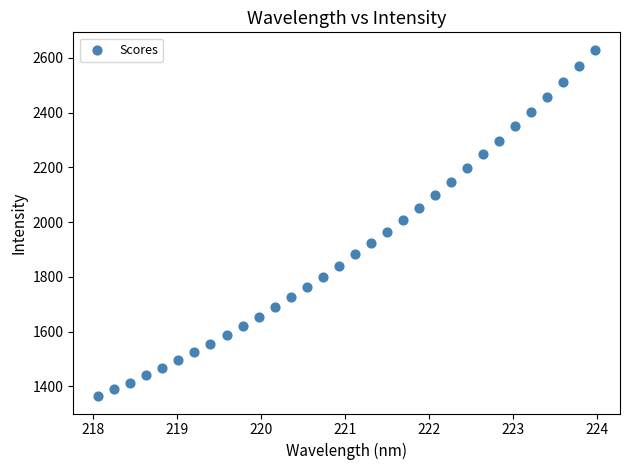

What is the range of Y values (max minus min)?

1266.1